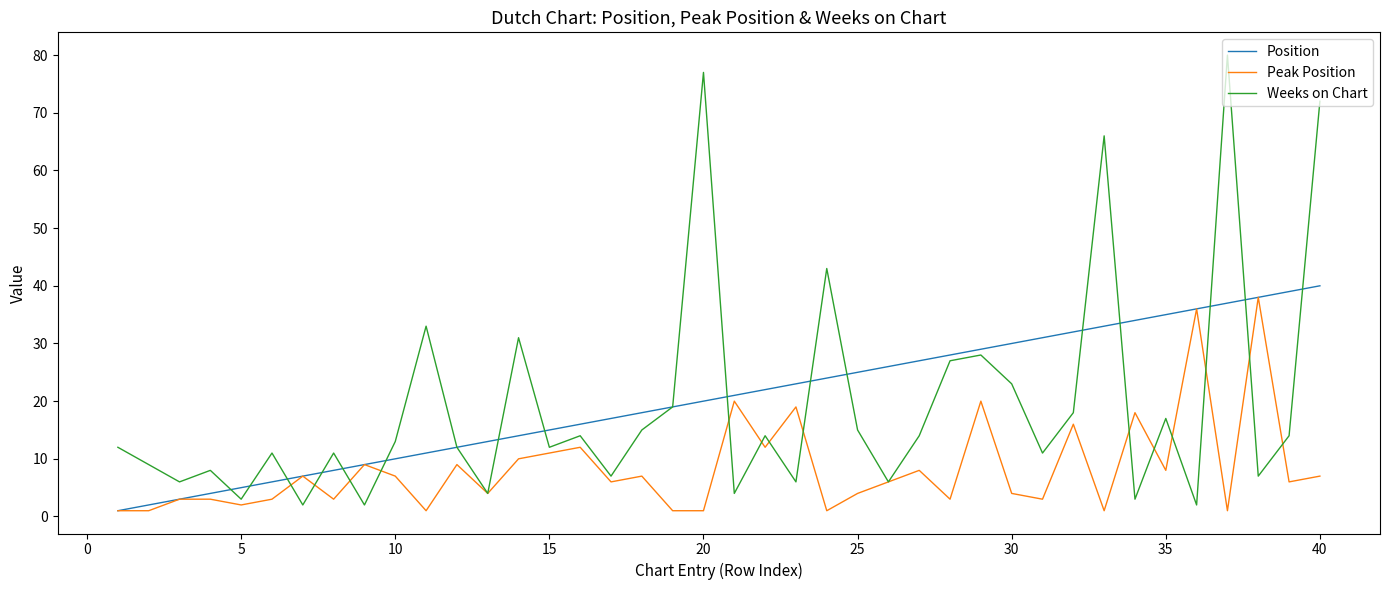

After their last crossing, which series has the higher values: Weeks on Chart or Peak Position?

Weeks on Chart